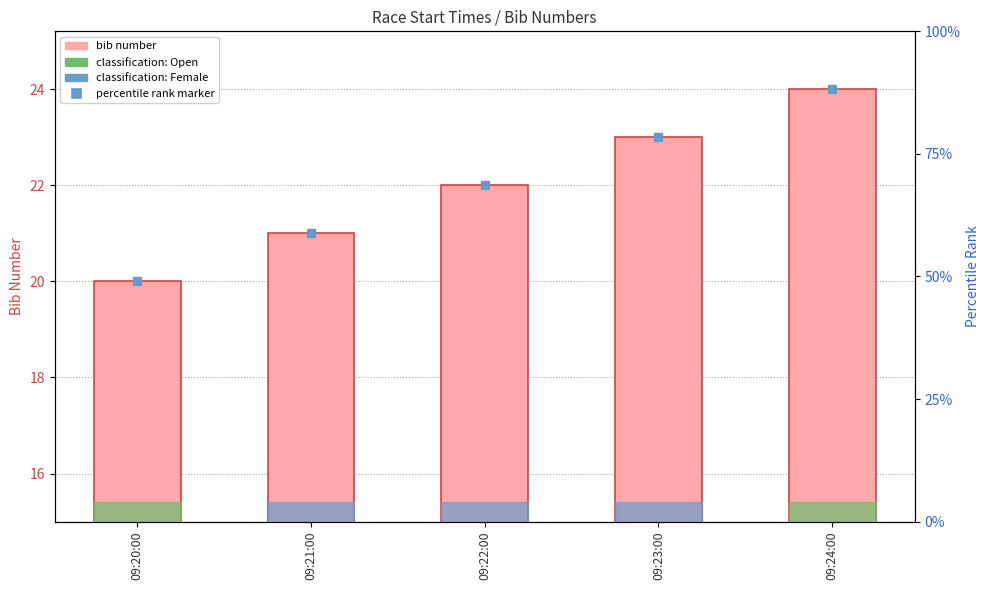

The chart shows a value of 39 at 09:22:00. True or false?

False